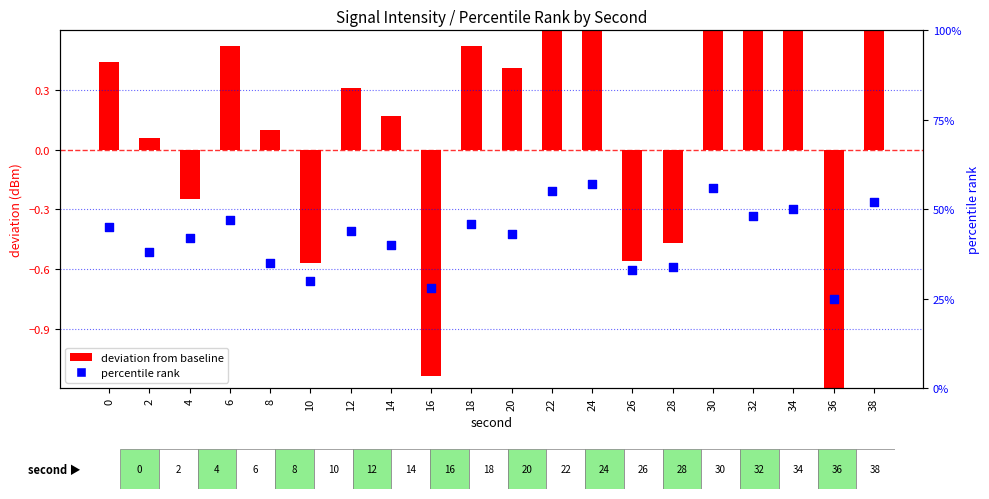

Which series has the widest spread of Y values?

percentile rank